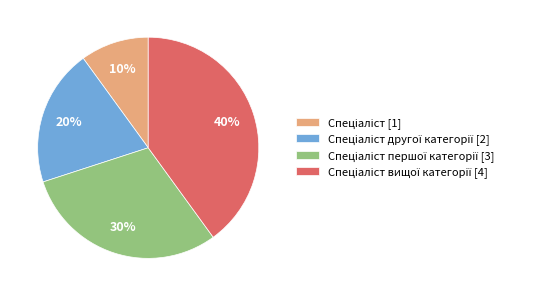

How many segments does this pie chart have?

4